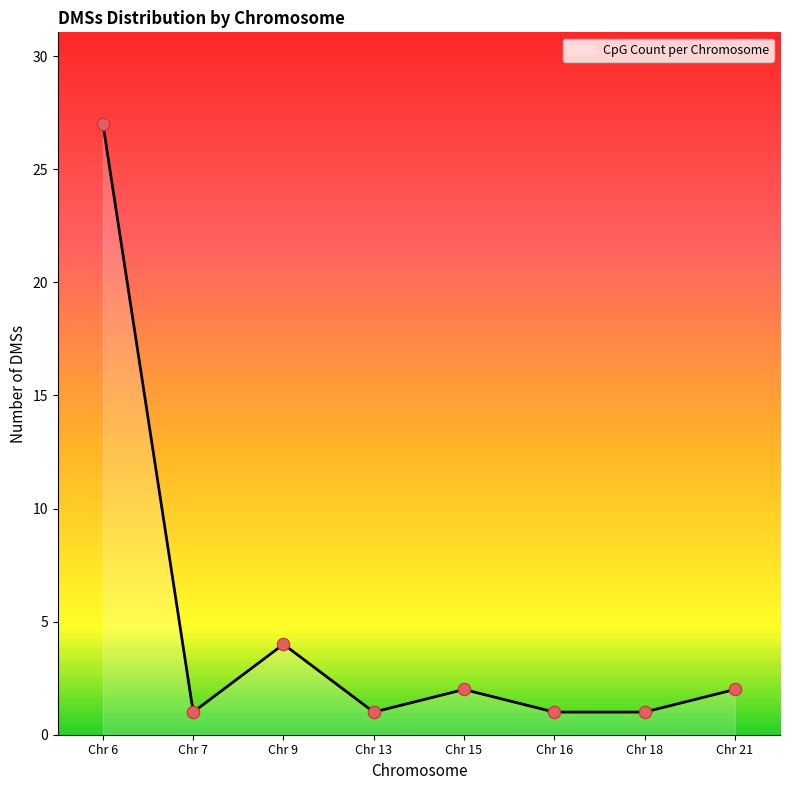

Between 21 and 6, which is larger?

6